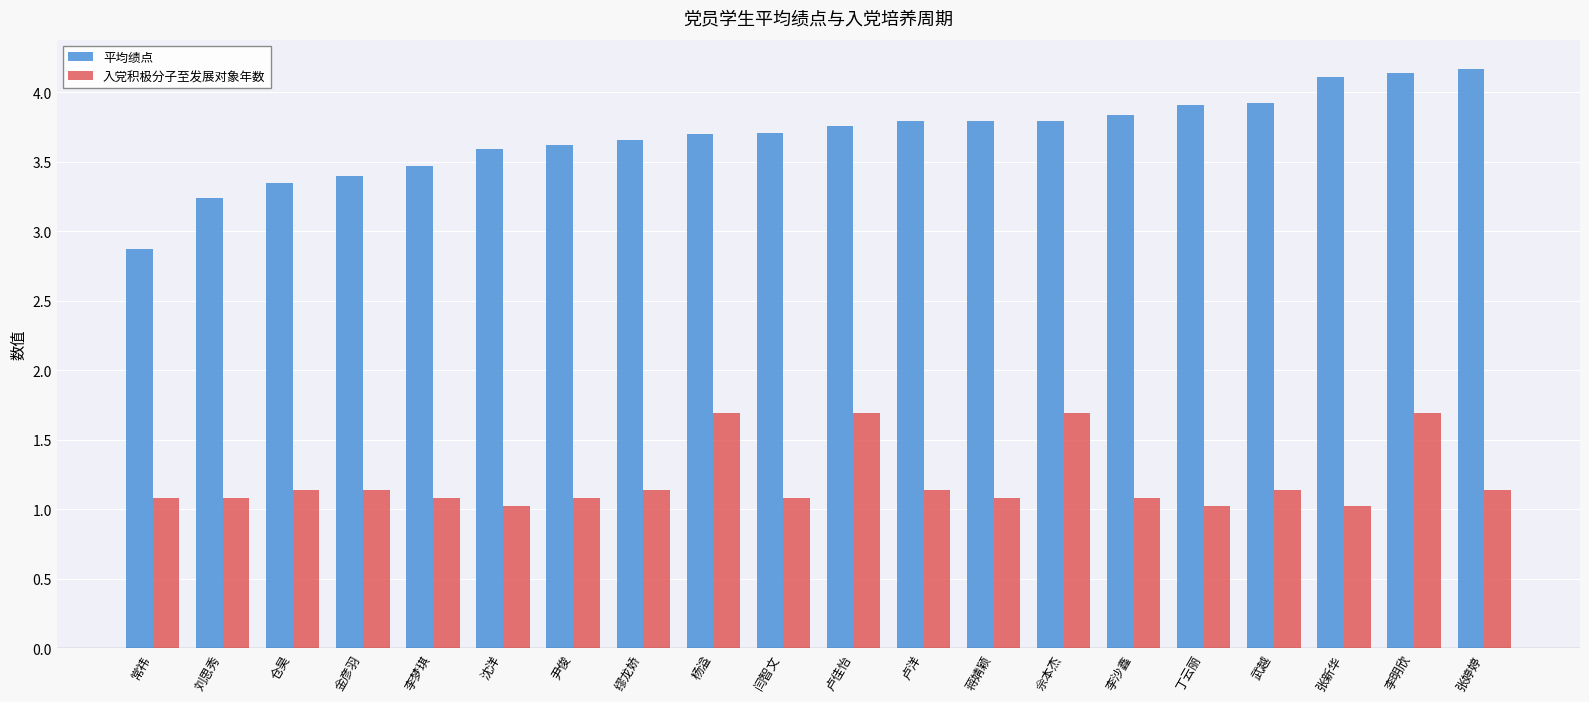

Does the chart contain stacked bars?

No